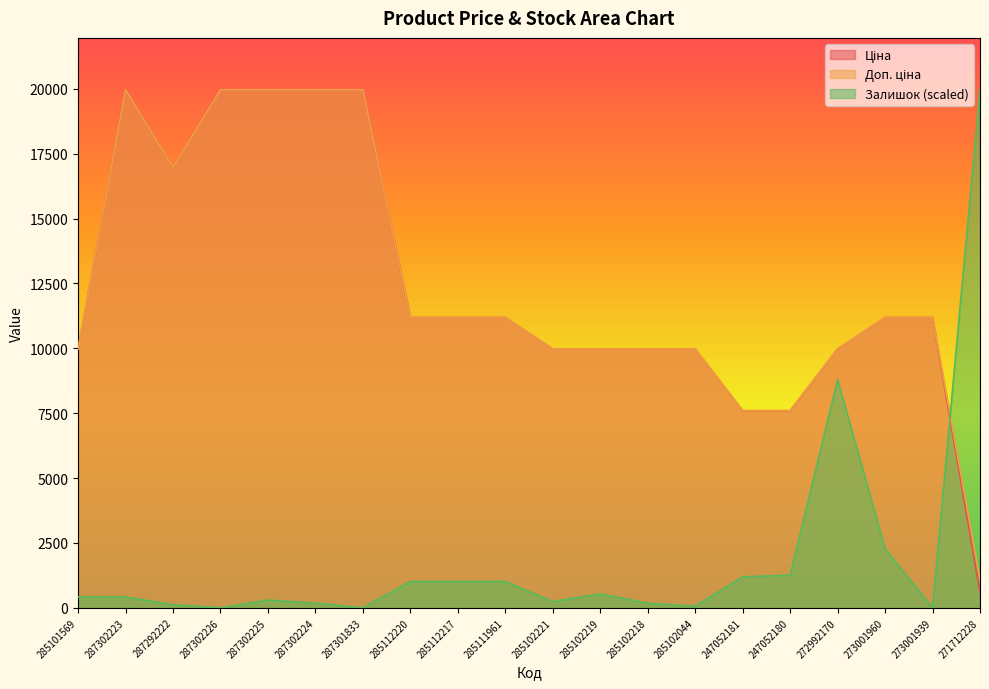

Reading left to right, what are all the values shown in this chart?

Ціна: 285101569=9975.0	287302223=19964.2	287292222=16976.3	287302226=19964.2	287302225=19964.2	287302224=19964.2	287301833=19964.2	285112220=11188.2	285112217=11188.2	285111961=11188.2	285102221=9975.0	285102219=9975.0	285102218=9975.0	285102044=9975.0	247052181=7596.5	247052180=7596.5	272992170=9975.0	273001960=11188.2	273001939=11188.2	271712228=589.9
Доп. ціна: 285101569=9975.0	287302223=19964.2	287292222=16976.3	287302226=19964.2	287302225=19964.2	287302224=19964.2	287301833=19964.2	285112220=11188.2	285112217=11188.2	285111961=11188.2	285102221=9975.0	285102219=9975.0	285102218=9975.0	285102044=9975.0	247052181=7596.5	247052180=7596.5	272992170=9975.0	273001960=11188.2	273001939=11188.2	271712228=1081.7
Залишок: 285101569=418.4	287302223=418.4	287292222=119.5	287302226=0.0	287302225=298.9	287302224=179.3	287301833=0.0	285112220=1016.1	285112217=1016.1	285111961=1016.1	285102221=239.1	285102219=538.0	285102218=179.3	285102044=59.8	247052181=1195.5	247052180=1255.2	272992170=8786.6	273001960=2271.4	273001939=0.0	271712228=19964.2